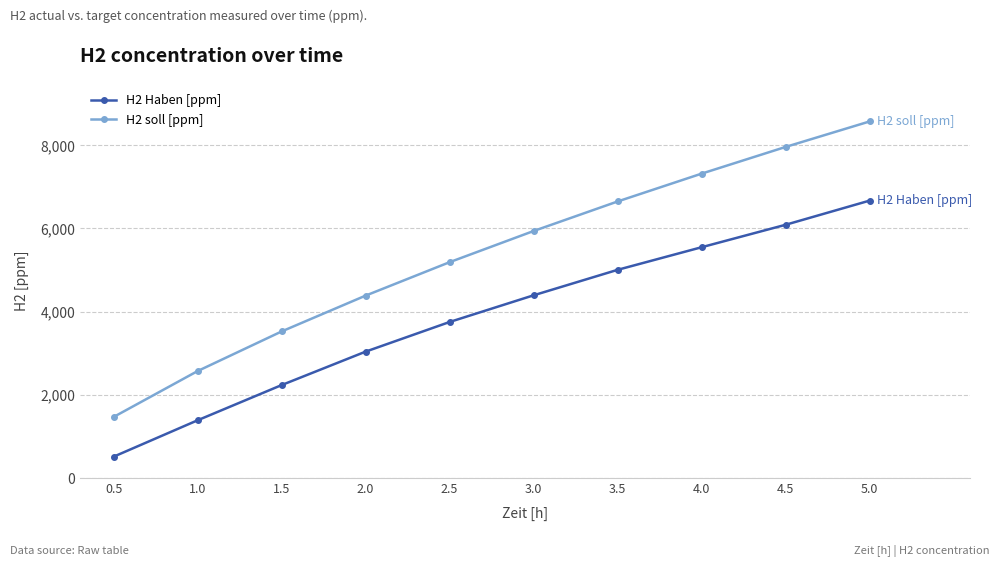

What is the maximum value shown in the chart?

8571.3